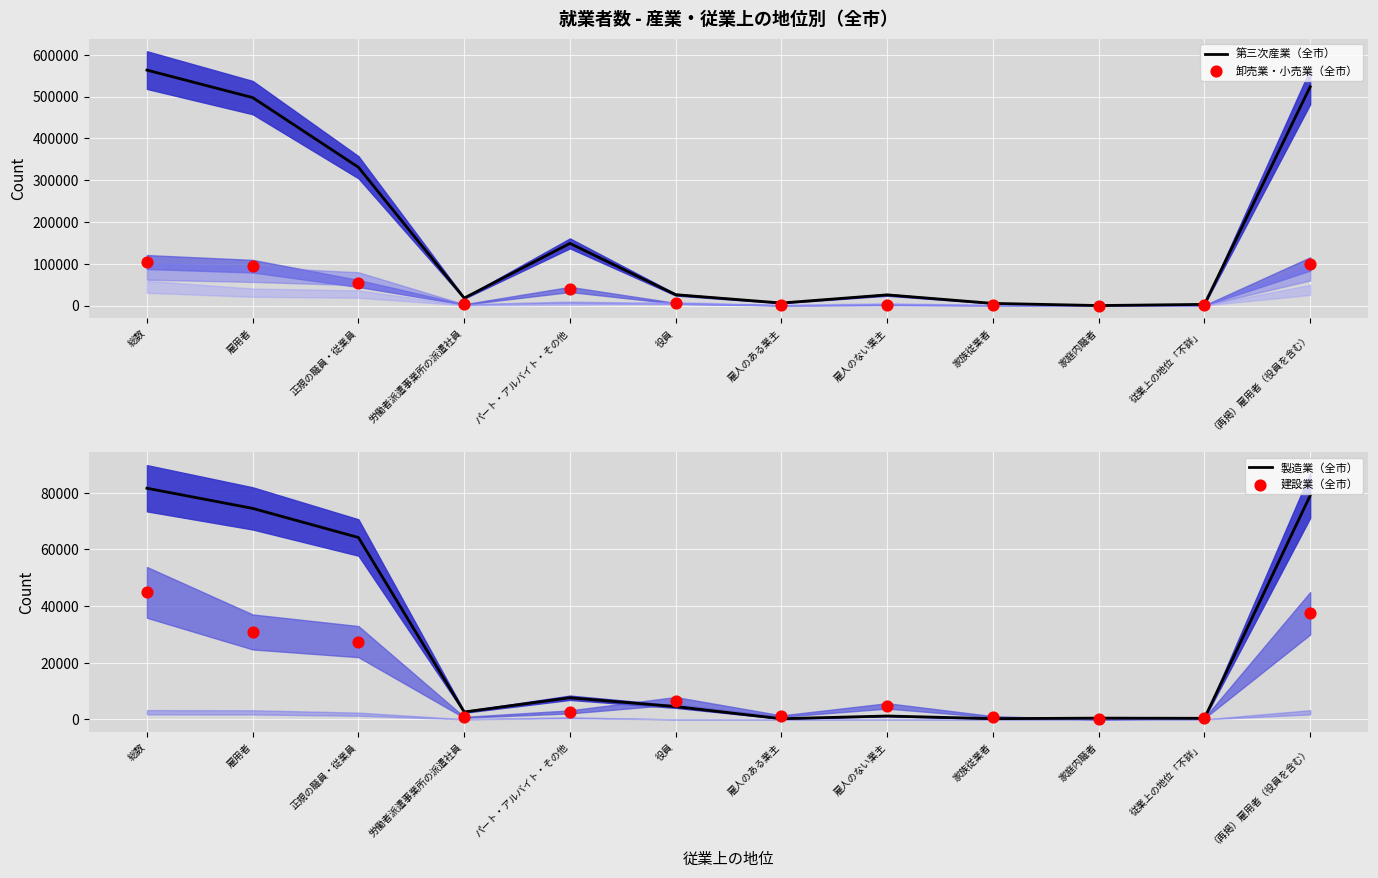

At how many categories does at least one series exceed 182518?

4